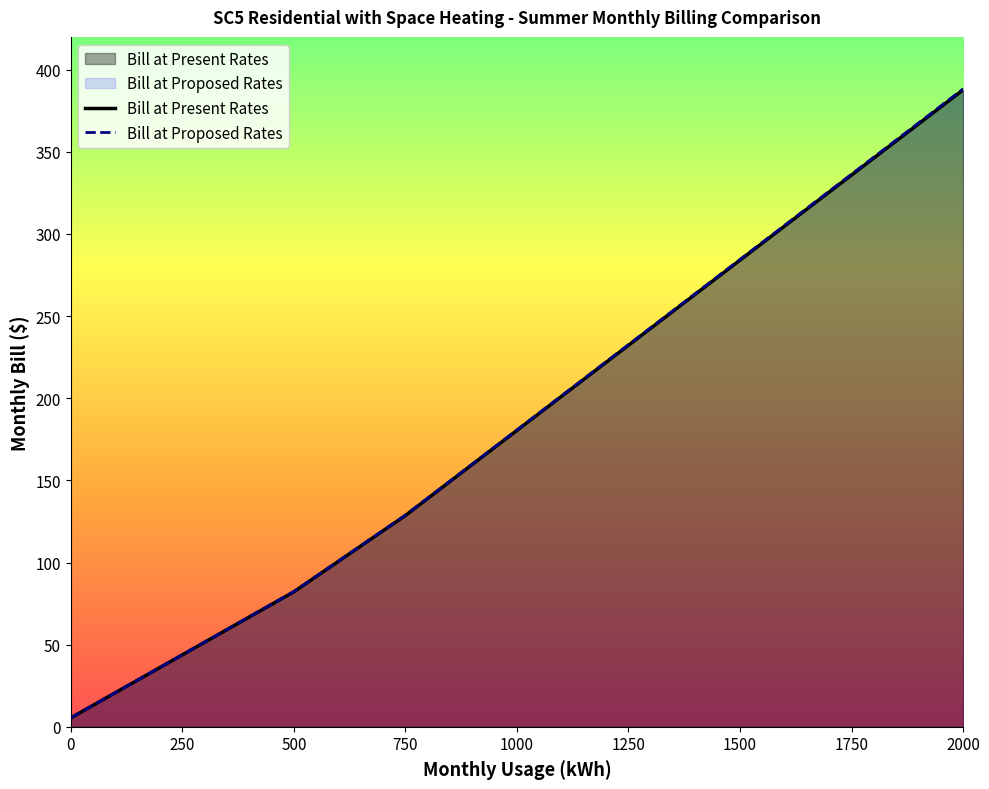

At how many categories does at least one series exceed 75?

5